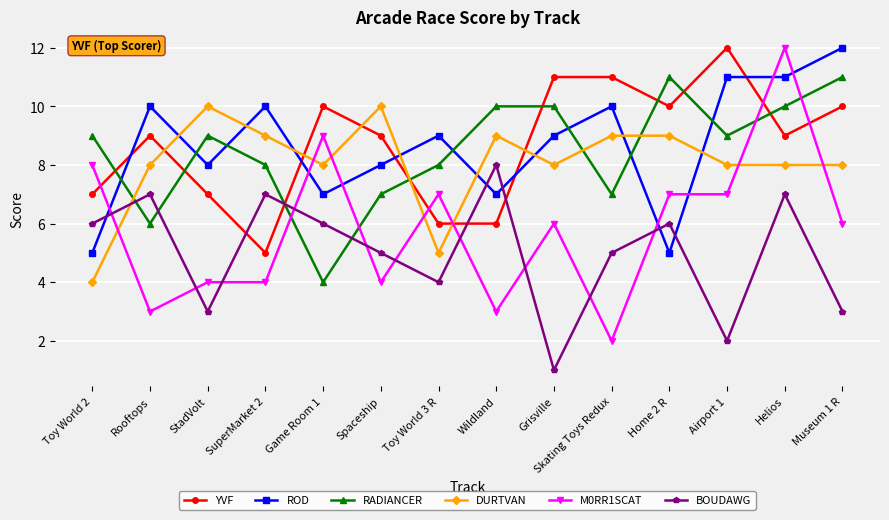

Does the chart have visible grid lines?

Yes